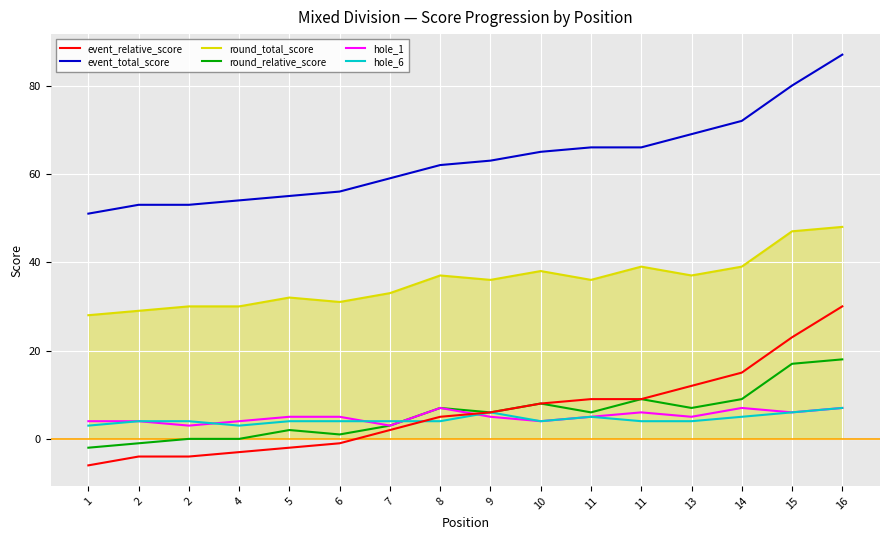

True or false: round_total_score and event_total_score intersect in this chart.

False